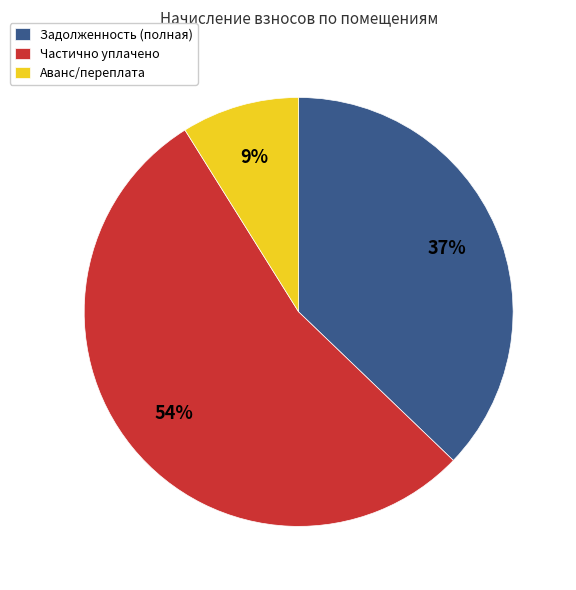

Rank the categories by value from highest to lowest.

Частично уплачено, Задолженность (полная), Аванс/переплата